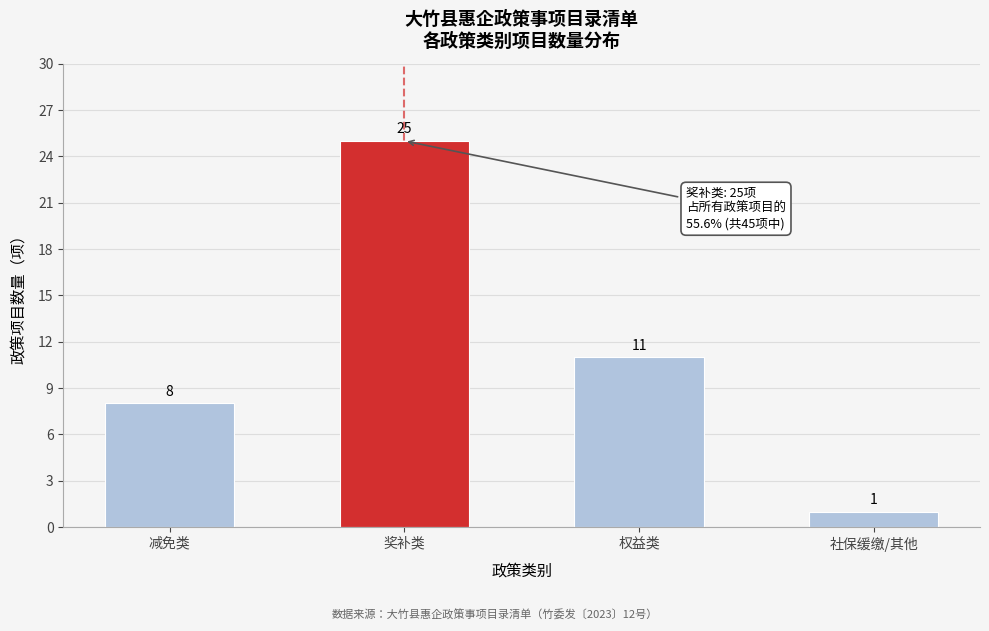

Reading left to right, what are all the values shown in this chart?

减免类=8	奖补类=25	权益类=11	社保缓缴/其他=1